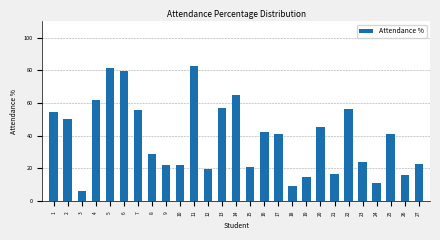

What value does the data have at 1?

54.3